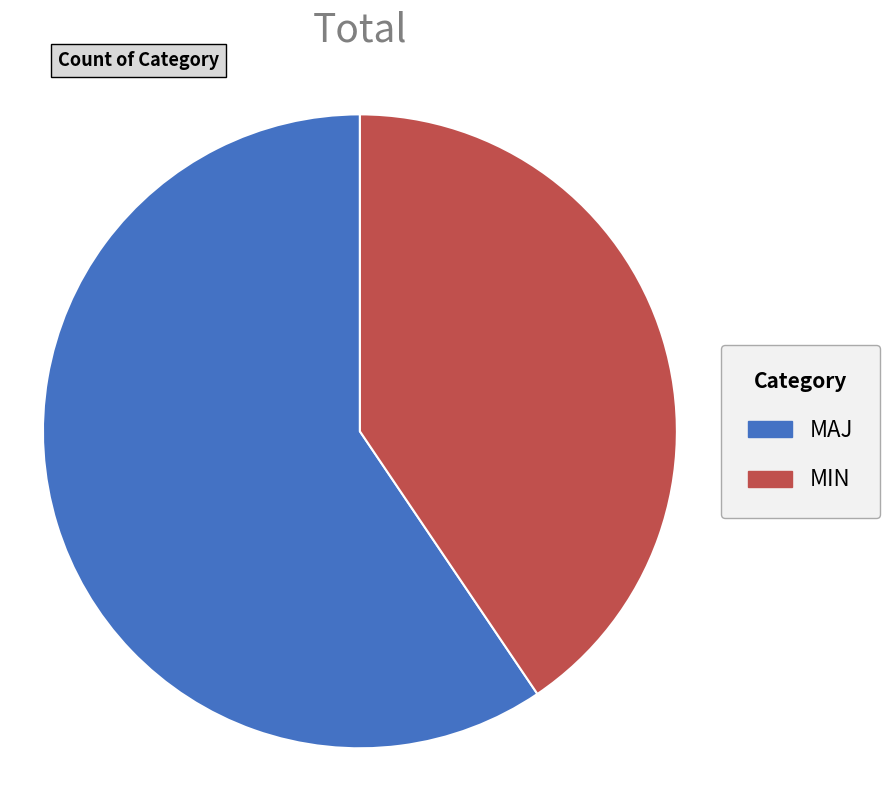

Count the number of slices in the pie.

2